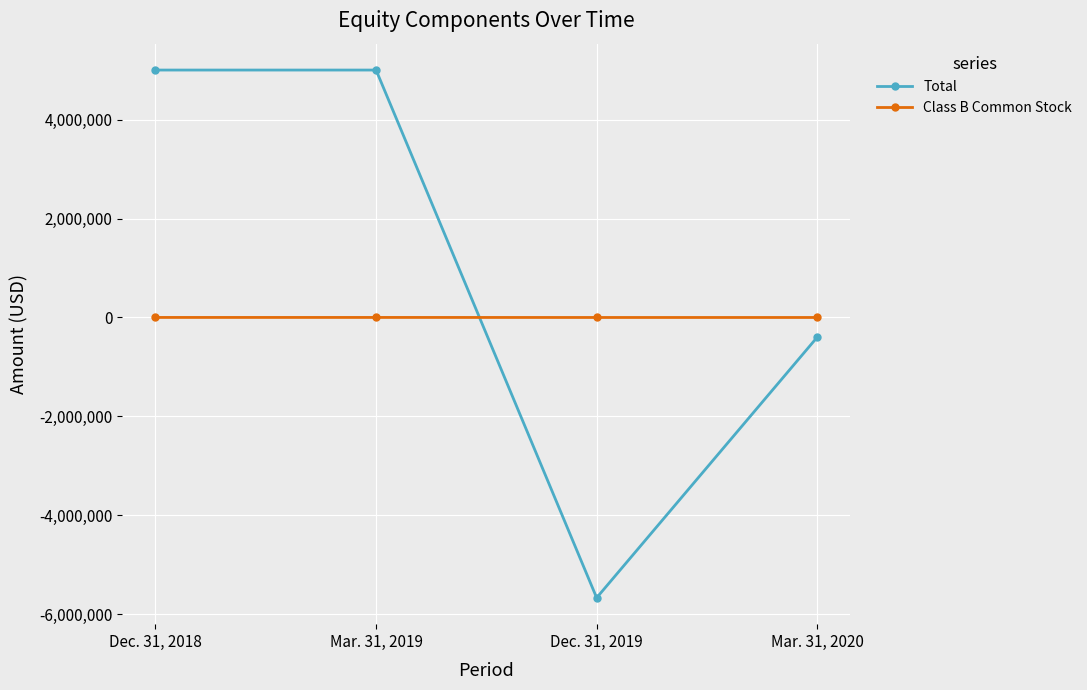

Count the Class B Common Stock values in the range 86 to 863.

4